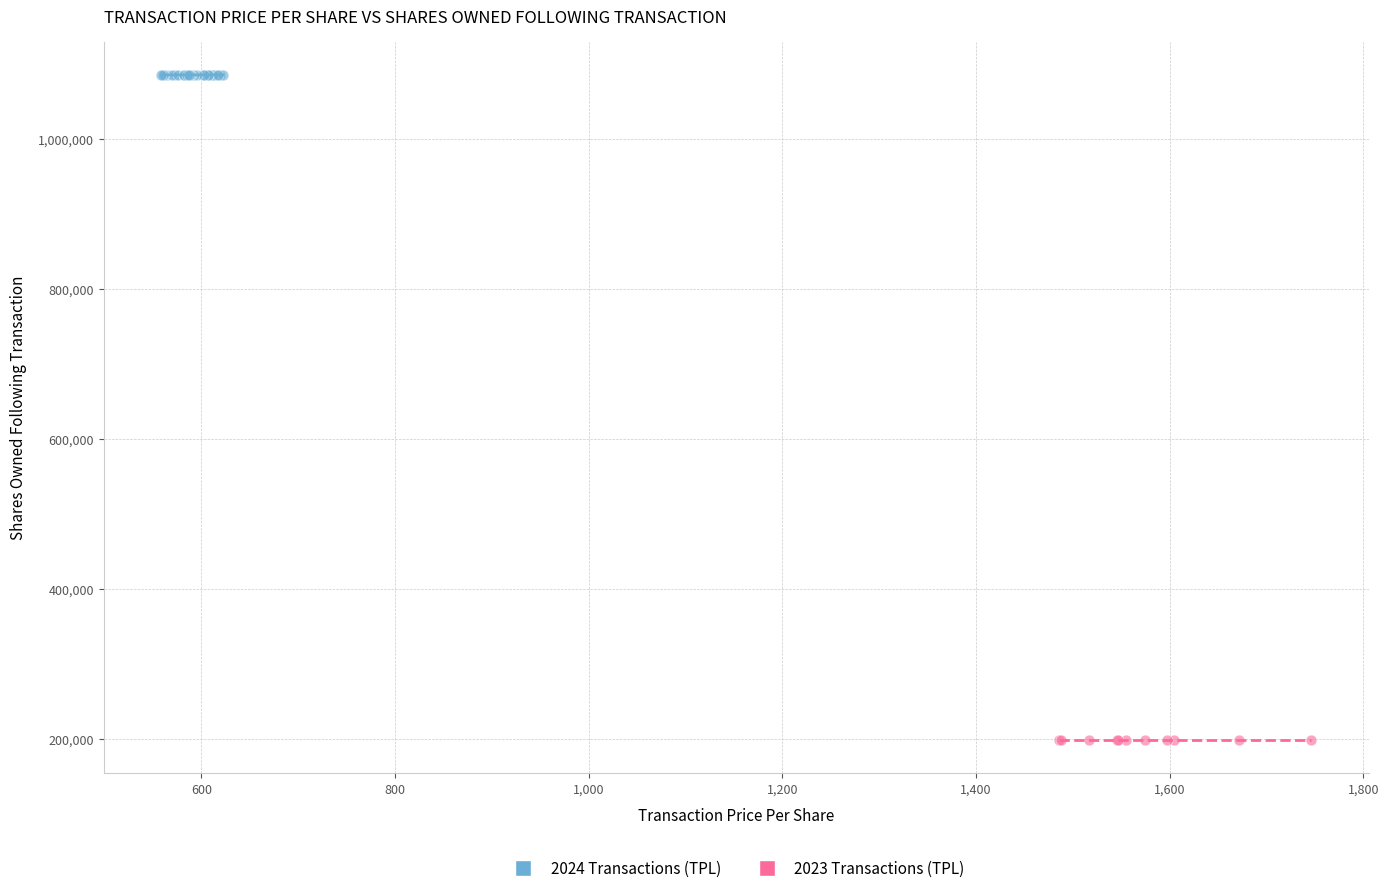

Which series has the widest spread of Y values?

2024 Transactions (TPL)